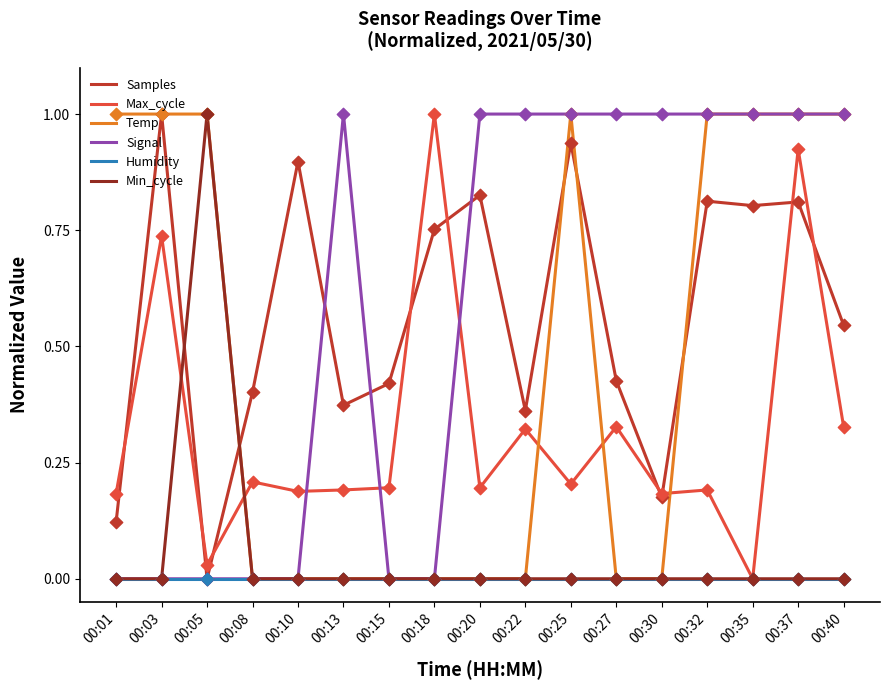

At how many categories does at least one series exceed 0?

17